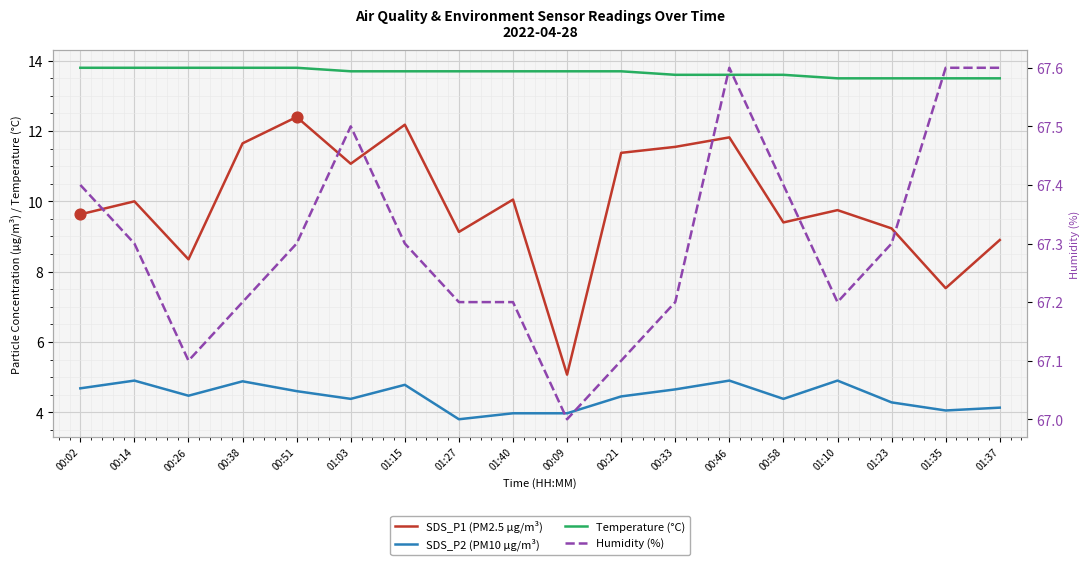

What are all the series names shown in the legend?

SDS_P1 (PM2.5 µg/m³), SDS_P2 (PM10 µg/m³), Temperature (°C), Humidity (%)